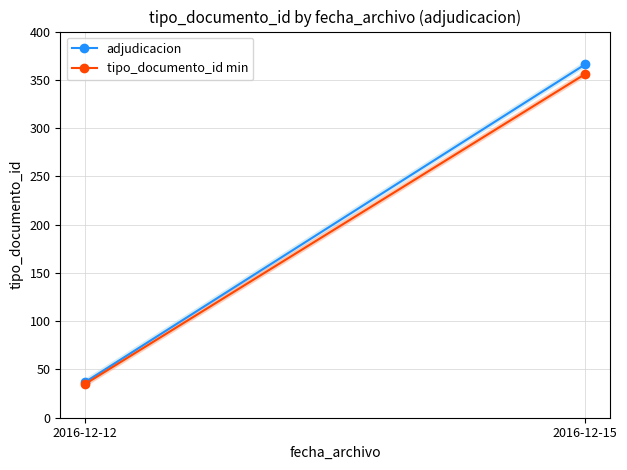

At how many categories does at least one series exceed 164?

1